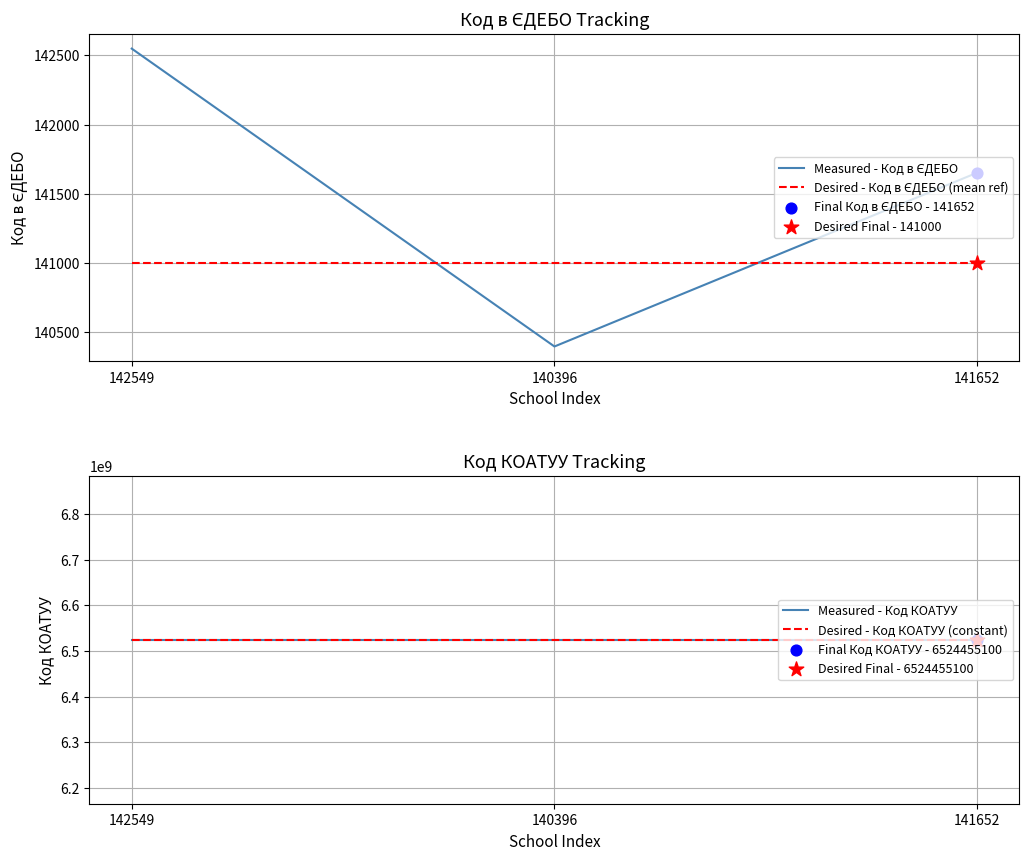

At which category is the sum across all series the highest?

142549